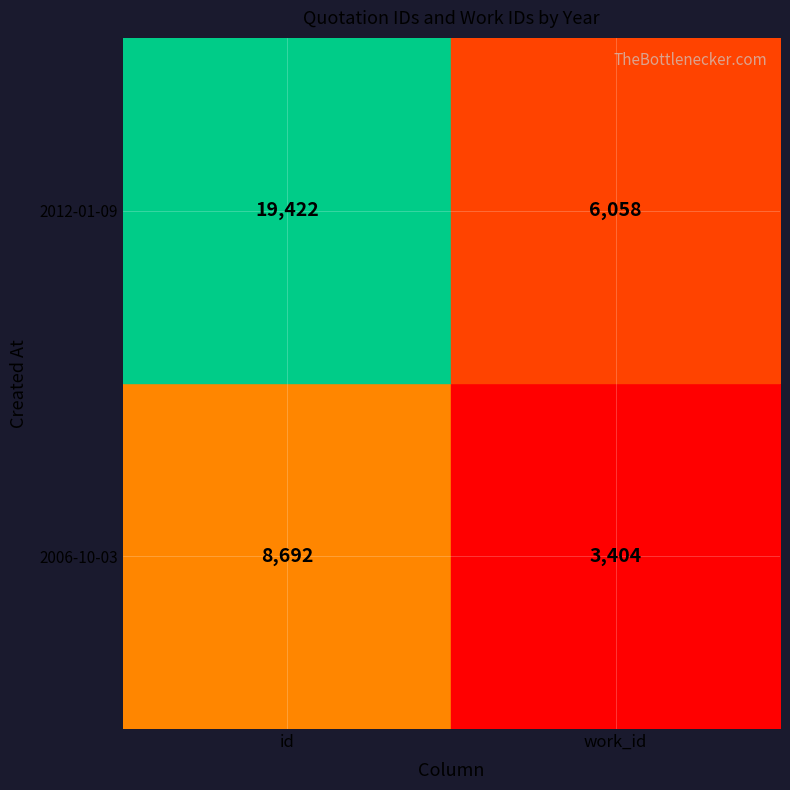

Which series has the largest total across all categories?

2012-01-09